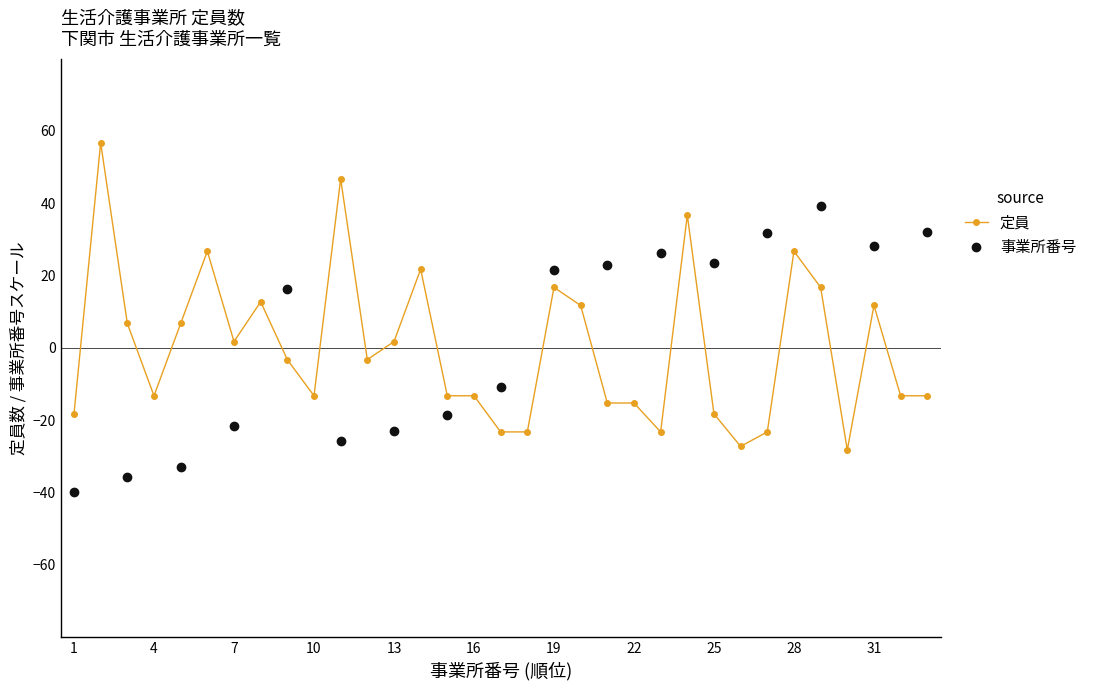

Reading left to right, list all the values displayed in this chart.

1=-18.3	2=56.7	3=6.7	4=-13.3	5=6.7	6=26.7	7=1.7	8=12.7	9=-3.3	10=-13.3	11=46.7	12=-3.3	13=1.7	14=21.7	15=-13.3	16=-13.3	17=-23.3	18=-23.3	19=16.7	20=11.7	21=-15.3	22=-15.3	23=-23.3	24=36.7	25=-18.3	26=-27.3	27=-23.3	28=26.7	29=16.7	30=-28.3	31=11.7	32=-13.3	33=-13.3